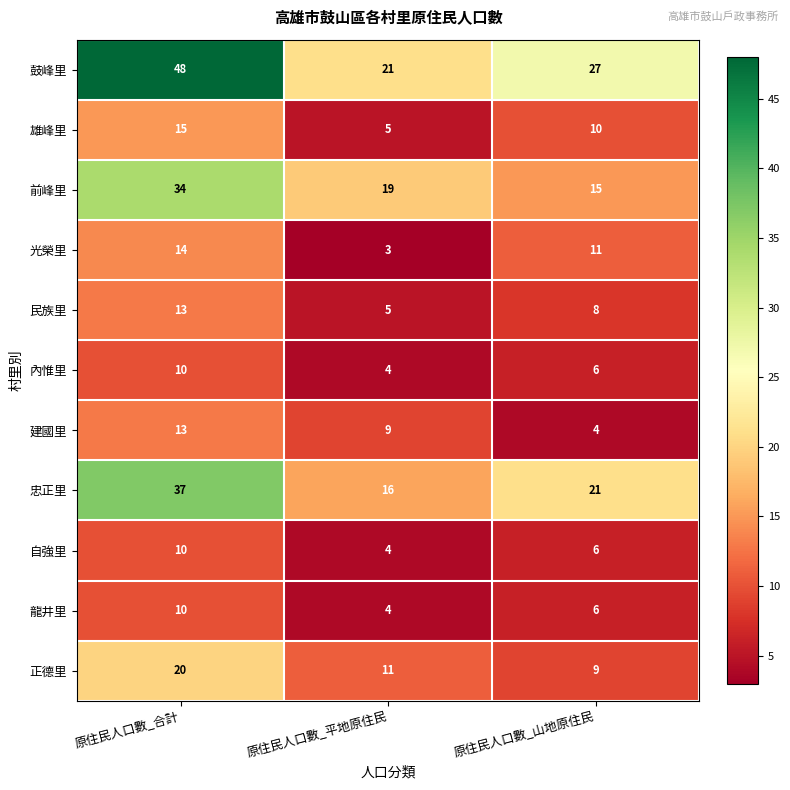

Where is 龍井里 nearest to the value 7?

原住民人口數_山地原住民